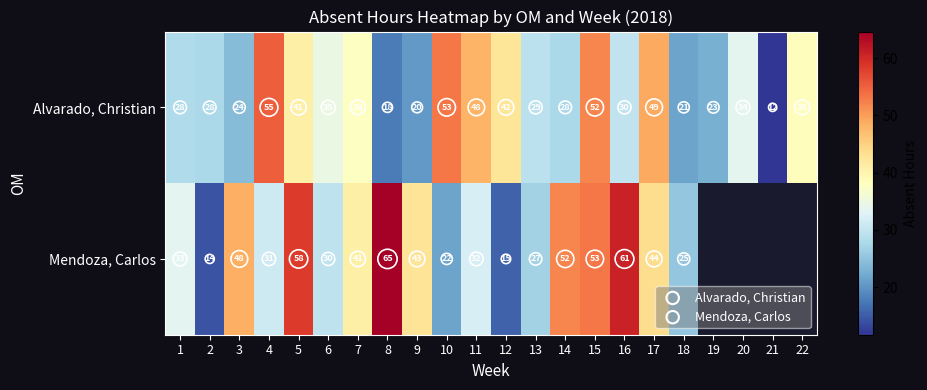

What is the lowest value of the Alvarado, Christian series?

11.7